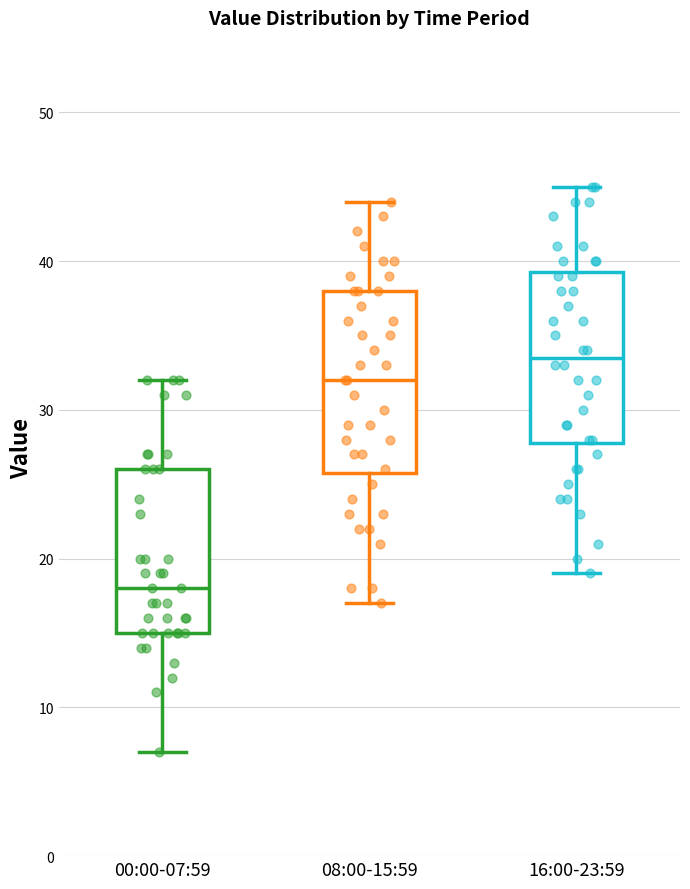

Reading left to right, transcribe this box plot: for each box, give where its median line is, the range the box spans, and where its two whiskers end, as read against the y-axis. The values are not printed on the chart, so give them approximately, as read against the axis.

00:00-07:59: median 18, box 15 to 26, whiskers 7 to 32
08:00-15:59: median 32, box 26 to 38, whiskers 17 to 44
16:00-23:59: median 34, box 28 to 39, whiskers 19 to 45